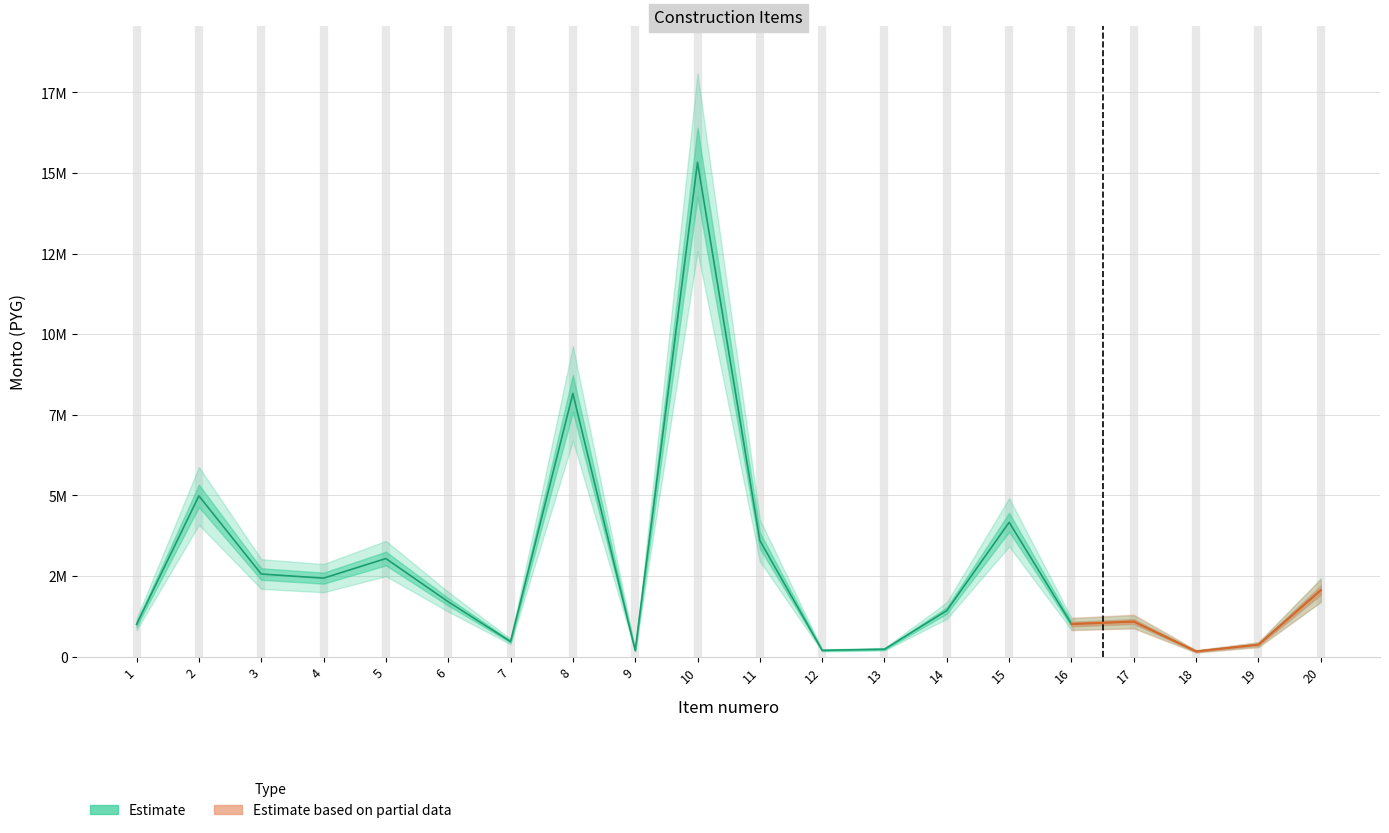

What is the difference between the maximum and minimum values in the precio_unitario series?

15170000